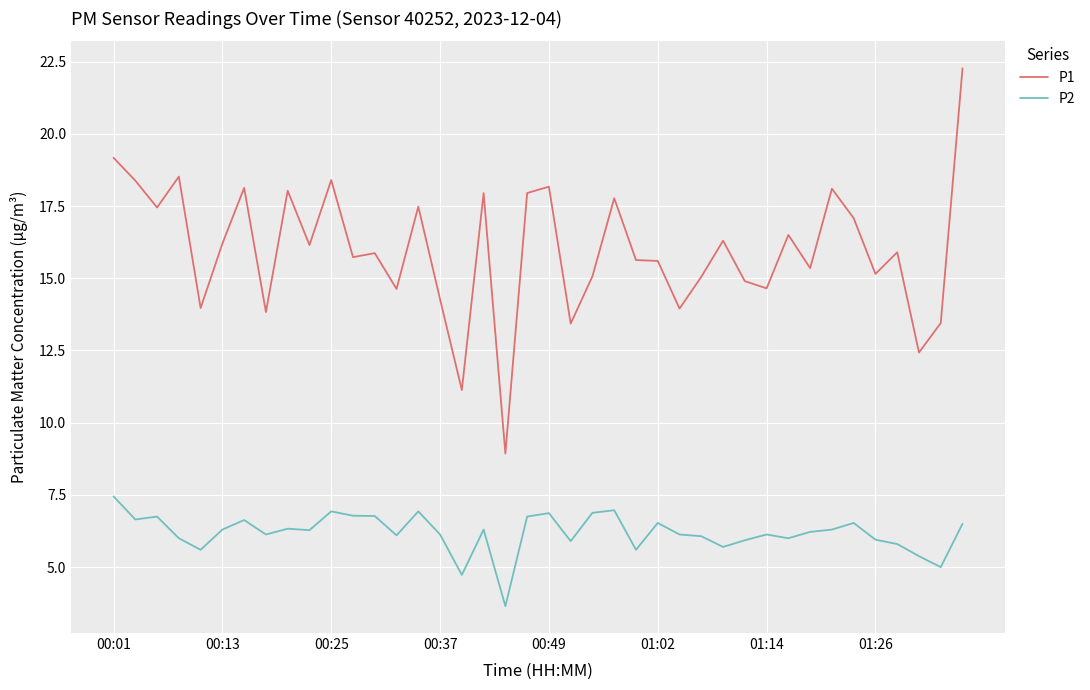

Rank the series by their average value, from lowest to highest.

P2, P1